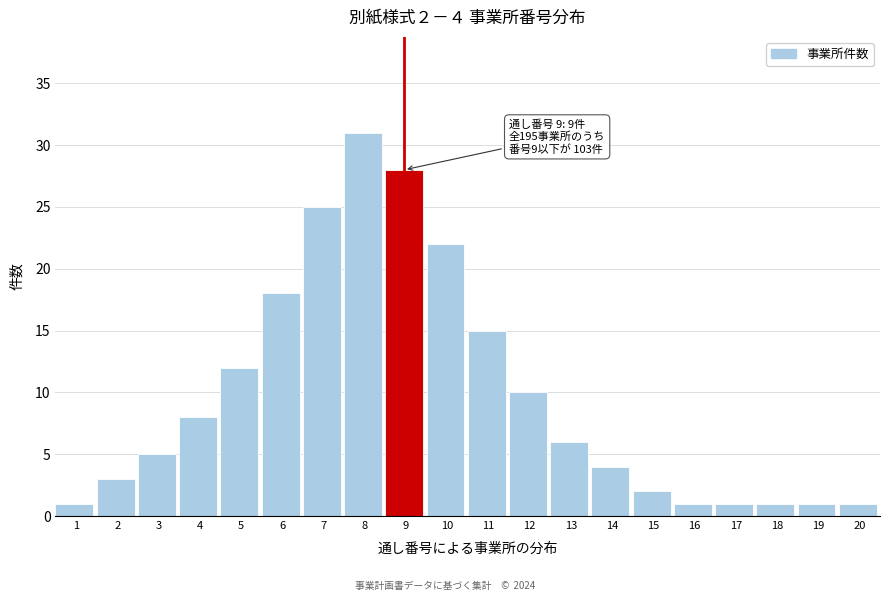

Reading left to right, transcribe all the data shown in this chart.

1=1	2=3	3=5	4=8	5=12	6=18	7=25	8=31	9=28	10=22	11=15	12=10	13=6	14=4	15=2	16=1	17=1	18=1	19=1	20=1